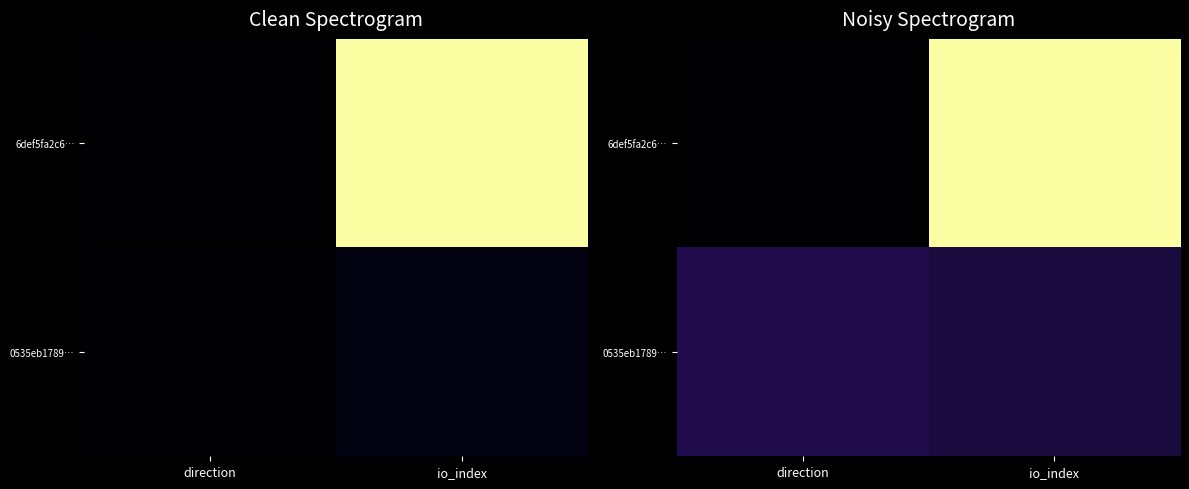

Is the value of 0535eb1789… at io_index greater than the value of 6def5fa2c6… at io_index?

No